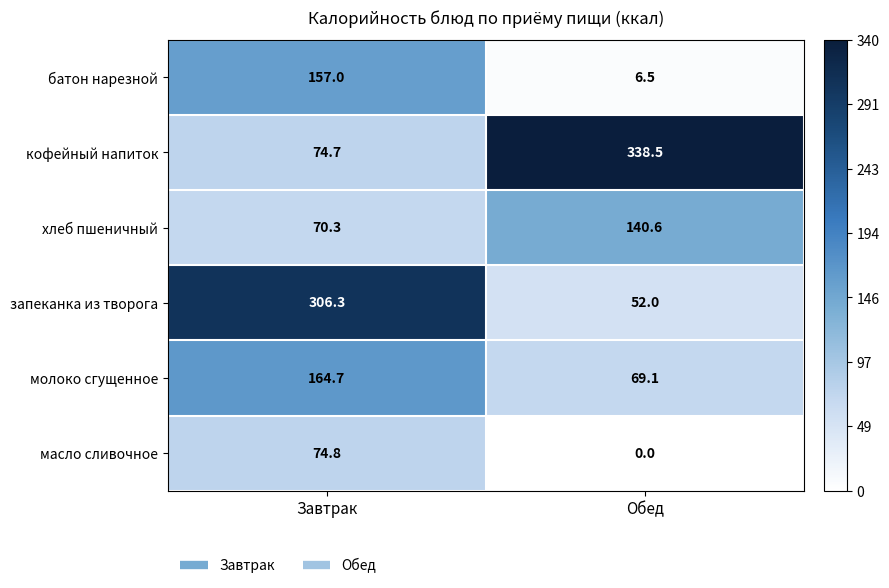

Between Завтрак and Обед, which series saw the biggest shift?

кофейный напиток